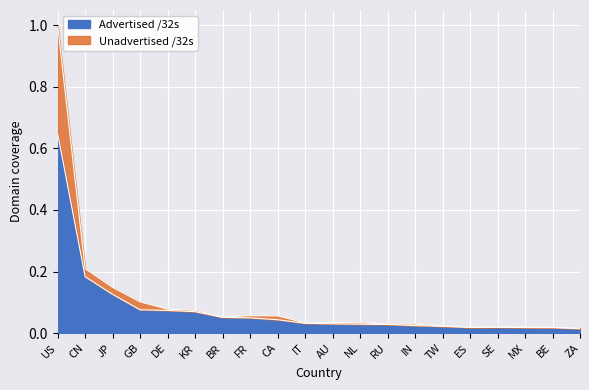

What is the average value of the Unadvertised /32s series?

0.1